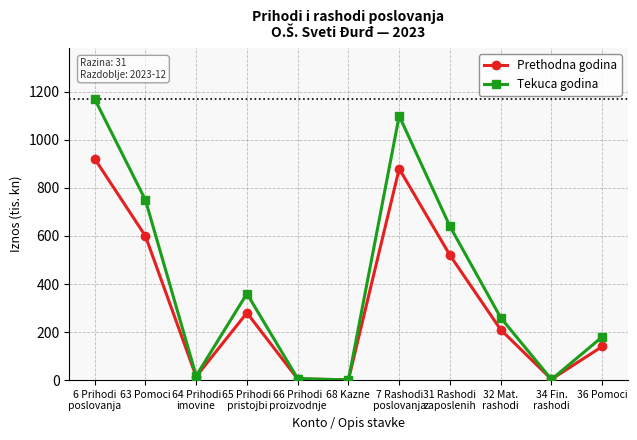

What is the difference between the maximum and minimum values in the Tekuca godina series?

1169.8